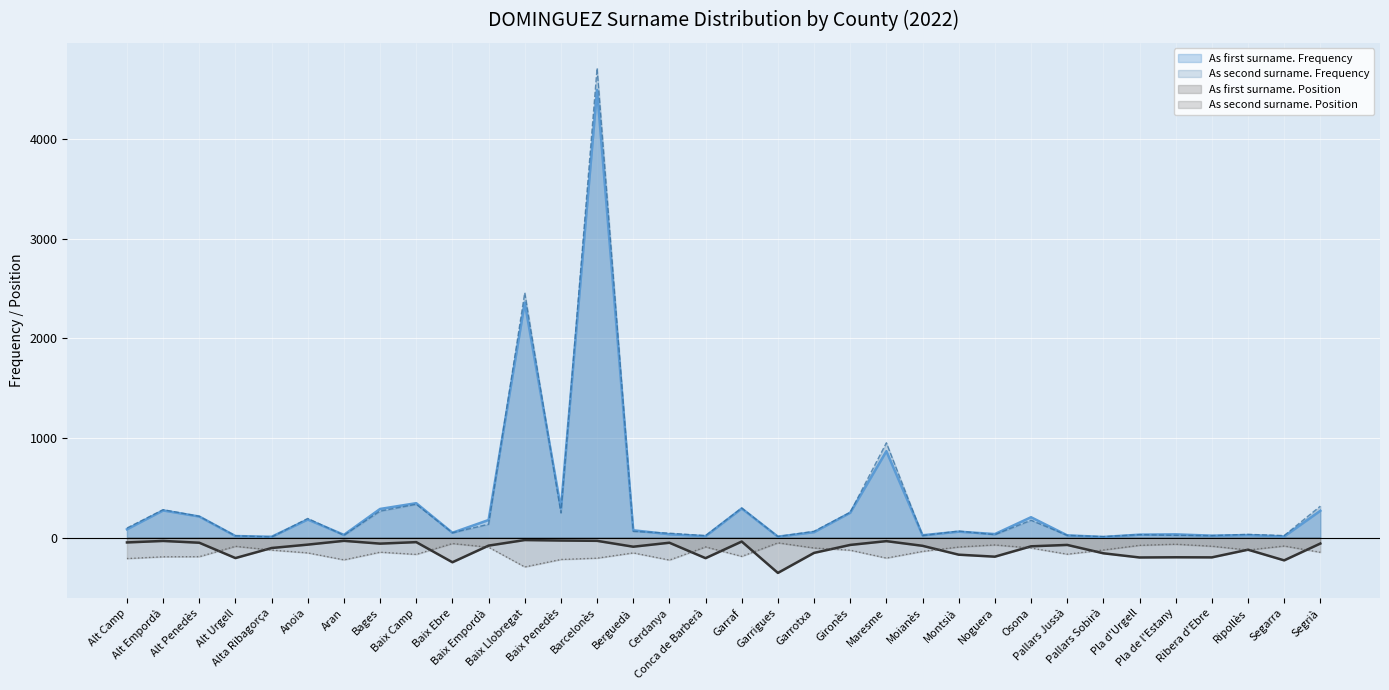

Is it true that As second surname. Frequency equals 296 at Garraf?

True